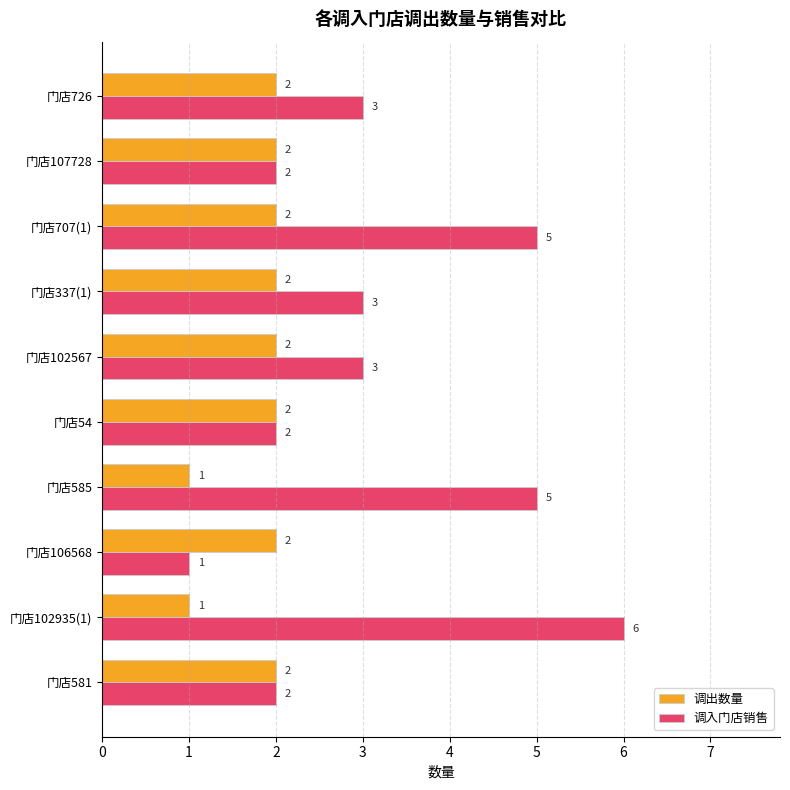

At which label does 调入门店销售 reach its peak?

门店102935(1)